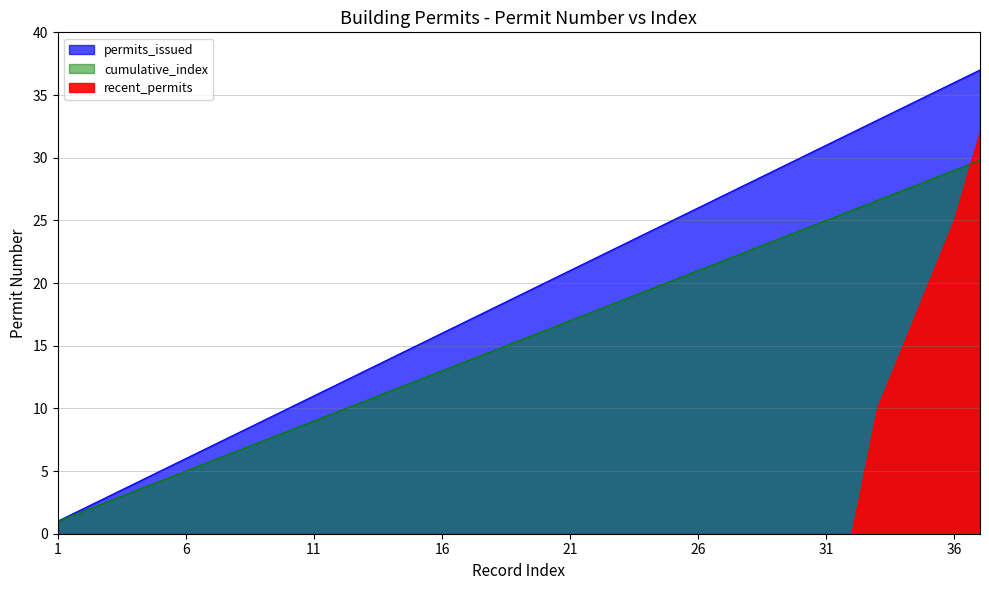

True or false: the data shows 10 at 10.

True